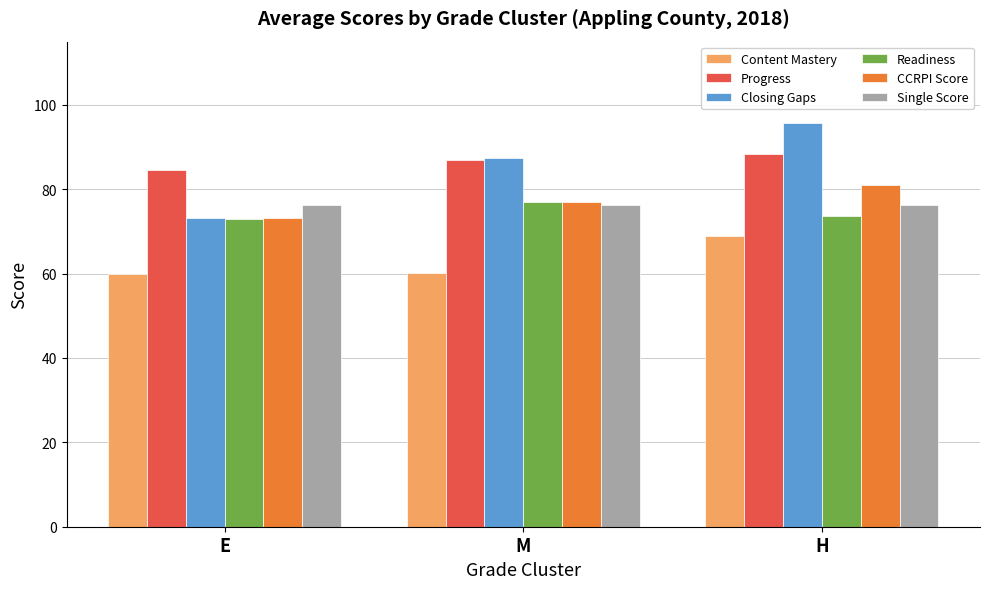

The value of Readiness at E is 72.9. True or false?

True